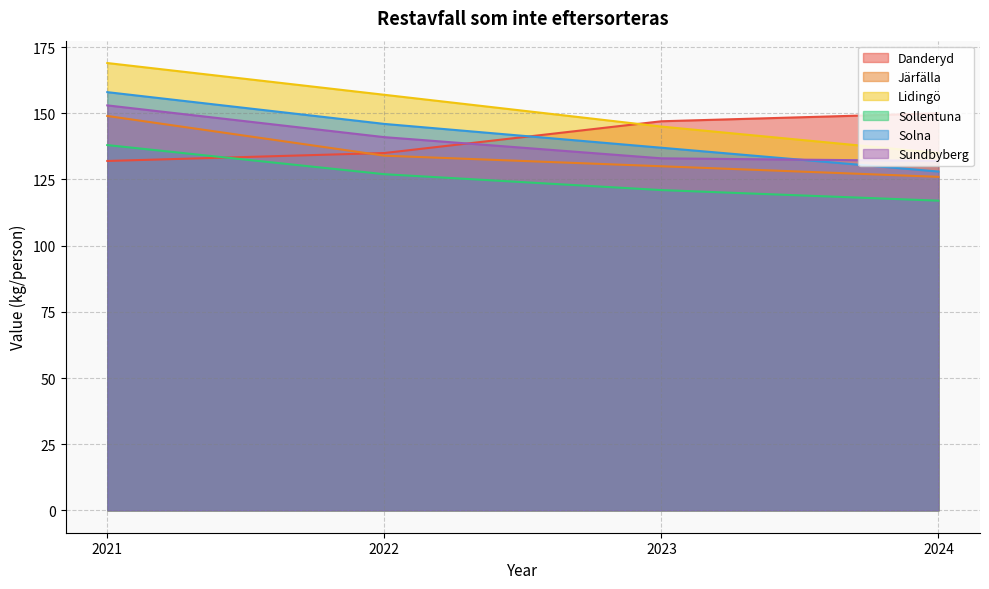

How many values in the Sundbyberg series exceed 141?

1